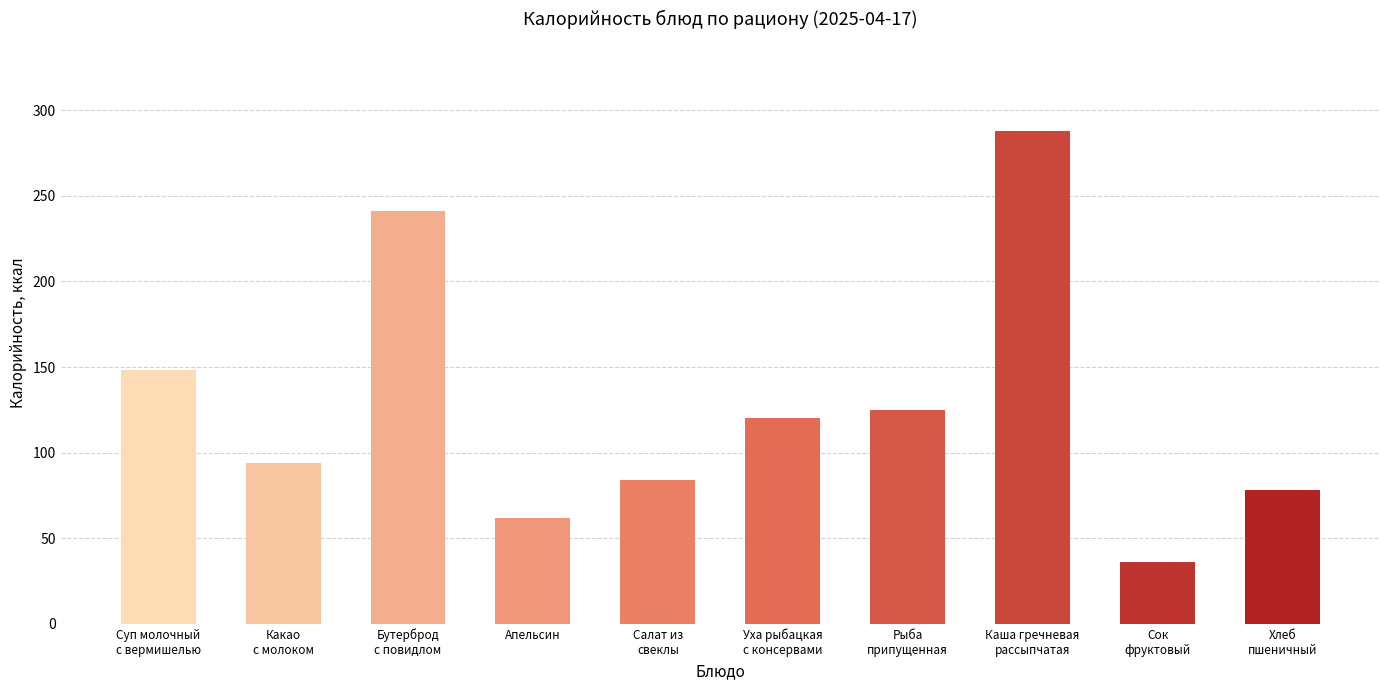

Which category has the lowest value across all series?

Сок
фруктовый